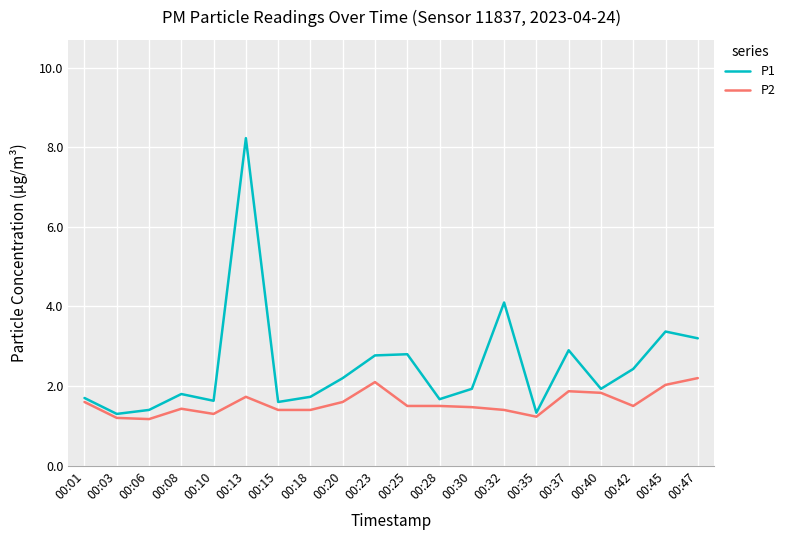

The P2 series shows 3.6 at 00:23. True or false?

False